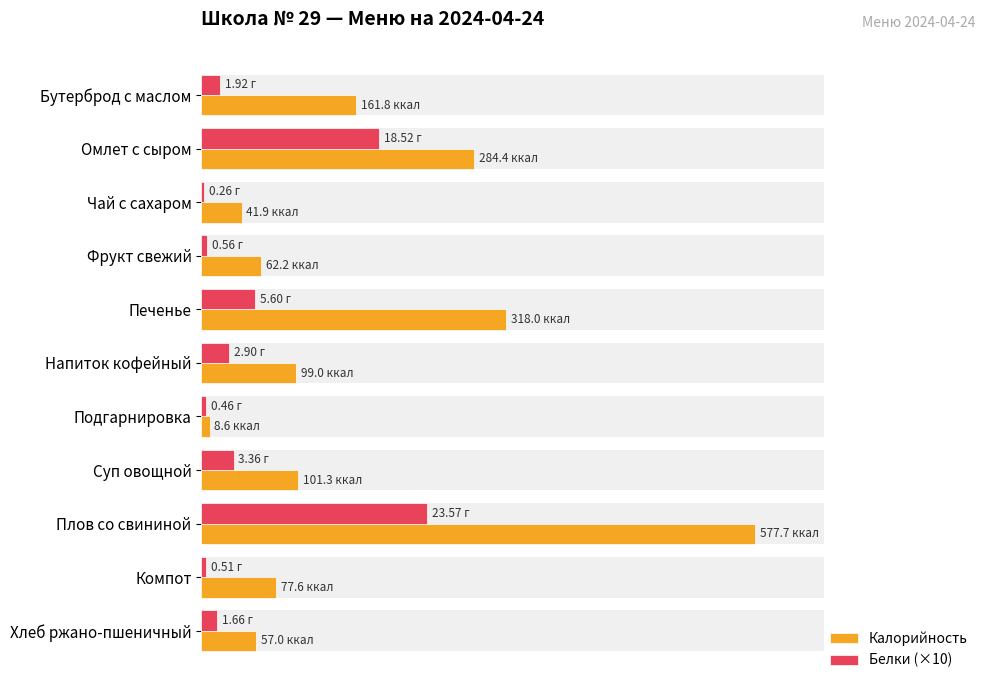

The value of Калорийность at Хлеб ржано-пшеничный is 57.0. True or false?

True